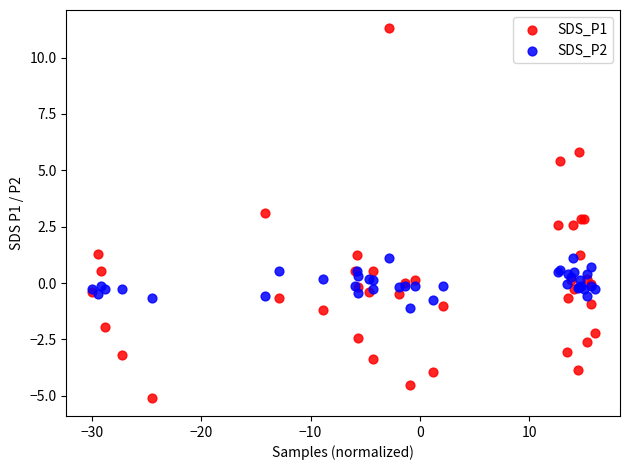

Which series contains the lowest Y value?

SDS_P1